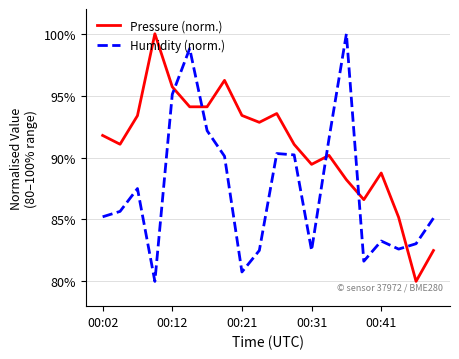

Reading left to right, list all the values displayed in this chart.

Pressure (norm.): 91.8	91.1	93.4	100.0	95.7	94.1	94.1	96.2	93.4	92.8	93.6	91.1	89.5	90.2	88.2	86.6	88.8	85.2	80.0	82.5
Humidity (norm.): 85.2	85.7	87.5	80.0	95.1	98.8	92.2	90.1	80.8	82.5	90.3	90.2	82.5	91.5	100.0	81.6	83.3	82.6	83.0	85.1